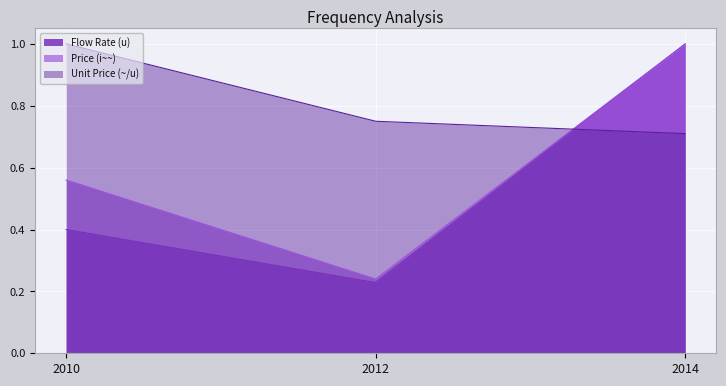

At which category is the sum across all series the highest?

2014